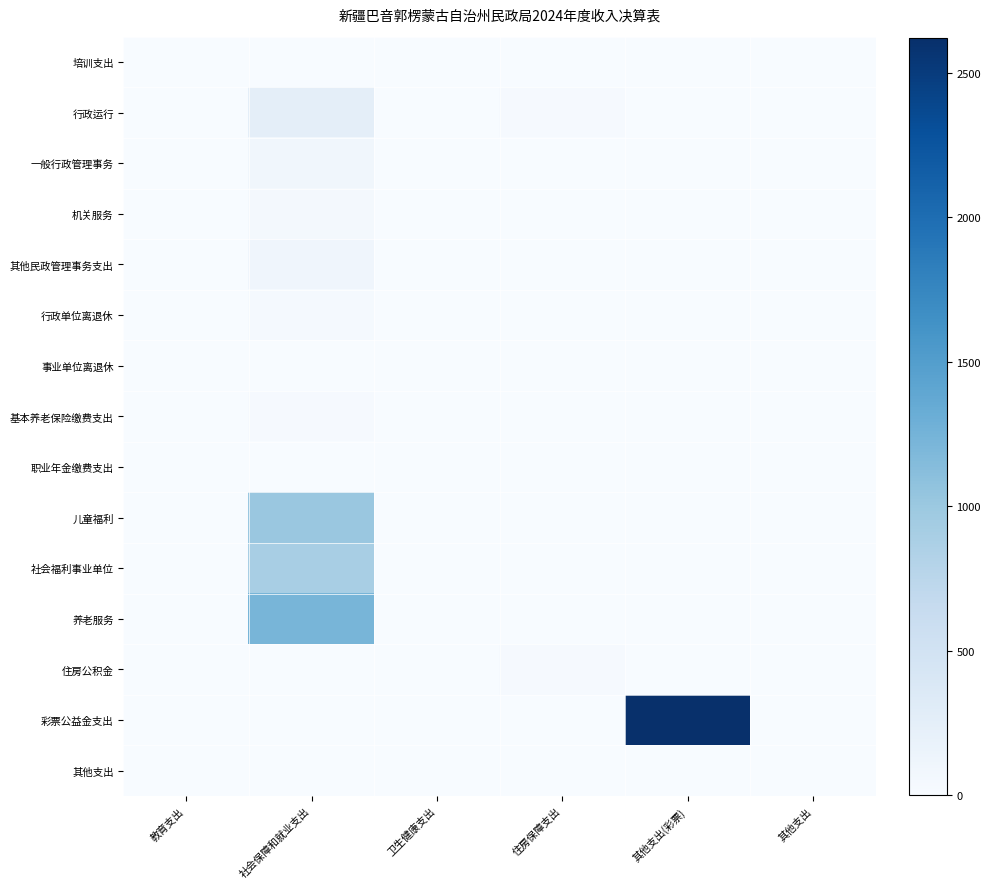

Reading left to right, extract all data points from this chart.

培训支出: 教育支出=0.7	社会保障和就业支出=0.0	卫生健康支出=0.0	住房保障支出=0.0	其他支出(彩票)=0.0	其他支出=0.0
行政运行: 教育支出=0.0	社会保障和就业支出=254.7	卫生健康支出=9.0	住房保障支出=23.6	其他支出(彩票)=0.0	其他支出=0.0
一般行政管理事务: 教育支出=0.0	社会保障和就业支出=83.5	卫生健康支出=2.7	住房保障支出=0.0	其他支出(彩票)=0.0	其他支出=0.0
机关服务: 教育支出=0.0	社会保障和就业支出=41.5	卫生健康支出=3.7	住房保障支出=0.0	其他支出(彩票)=0.0	其他支出=0.0
其他民政管理事务支出: 教育支出=0.0	社会保障和就业支出=110.0	卫生健康支出=0.4	住房保障支出=0.0	其他支出(彩票)=0.0	其他支出=8.9
行政单位离退休: 教育支出=0.0	社会保障和就业支出=39.7	卫生健康支出=0.0	住房保障支出=0.0	其他支出(彩票)=0.0	其他支出=0.0
事业单位离退休: 教育支出=0.0	社会保障和就业支出=0.1	卫生健康支出=0.0	住房保障支出=0.0	其他支出(彩票)=0.0	其他支出=0.0
基本养老保险缴费支出: 教育支出=0.0	社会保障和就业支出=29.8	卫生健康支出=0.0	住房保障支出=0.0	其他支出(彩票)=0.0	其他支出=0.0
职业年金缴费支出: 教育支出=0.0	社会保障和就业支出=7.2	卫生健康支出=0.0	住房保障支出=0.0	其他支出(彩票)=0.0	其他支出=0.0
儿童福利: 教育支出=0.0	社会保障和就业支出=1011.5	卫生健康支出=0.0	住房保障支出=0.0	其他支出(彩票)=0.0	其他支出=0.0
社会福利事业单位: 教育支出=0.0	社会保障和就业支出=892.2	卫生健康支出=0.0	住房保障支出=0.0	其他支出(彩票)=0.0	其他支出=0.0
养老服务: 教育支出=0.0	社会保障和就业支出=1221.2	卫生健康支出=0.0	住房保障支出=0.0	其他支出(彩票)=0.0	其他支出=0.0
住房公积金: 教育支出=0.0	社会保障和就业支出=0.0	卫生健康支出=0.0	住房保障支出=23.6	其他支出(彩票)=0.0	其他支出=0.0
彩票公益金支出: 教育支出=0.0	社会保障和就业支出=0.0	卫生健康支出=0.0	住房保障支出=0.0	其他支出(彩票)=2621.9	其他支出=0.0
其他支出: 教育支出=0.0	社会保障和就业支出=0.0	卫生健康支出=0.0	住房保障支出=0.0	其他支出(彩票)=0.0	其他支出=8.9